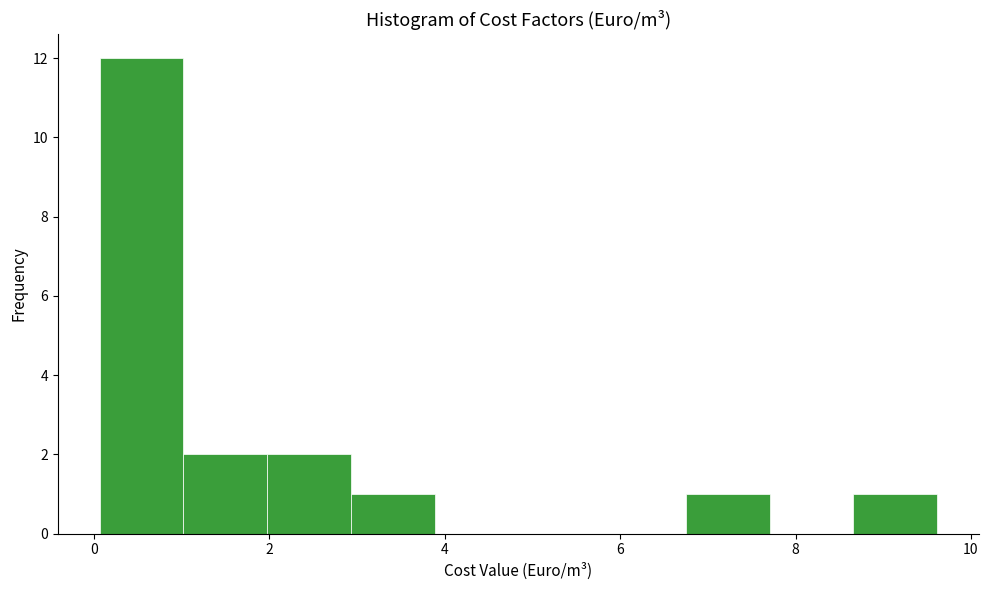

Over which range of the x-axis is the bar tallest?

0.0 to 1.0